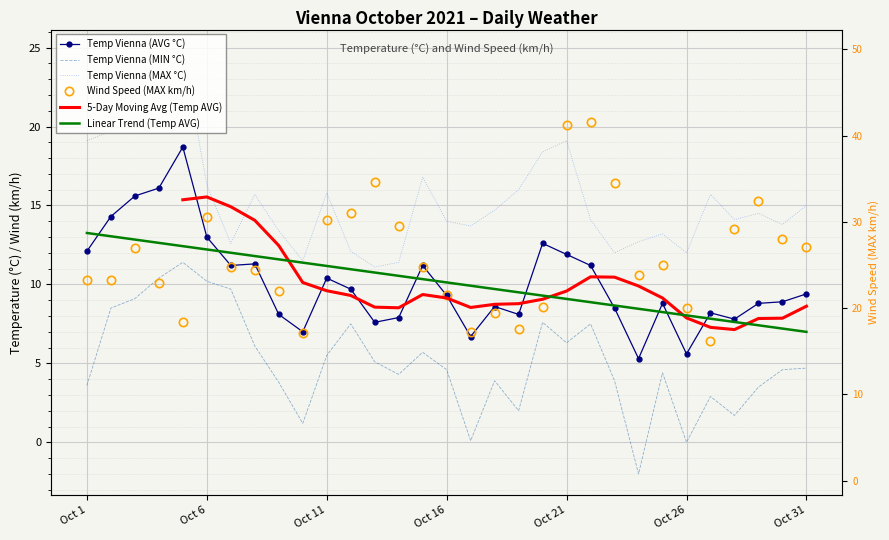

Which series has the largest range (max minus min)?

Wind Speed (MAX km/h)